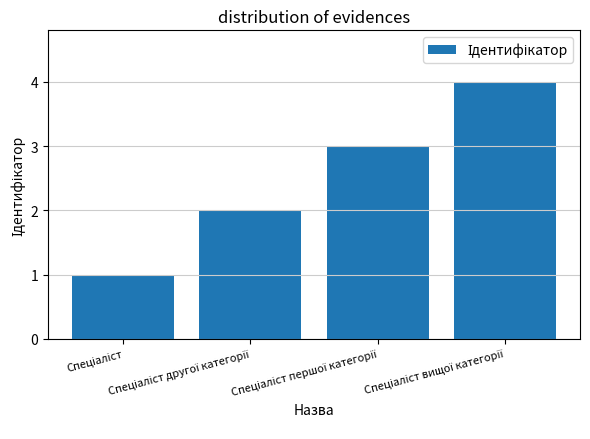

What is the sum of all values?

10